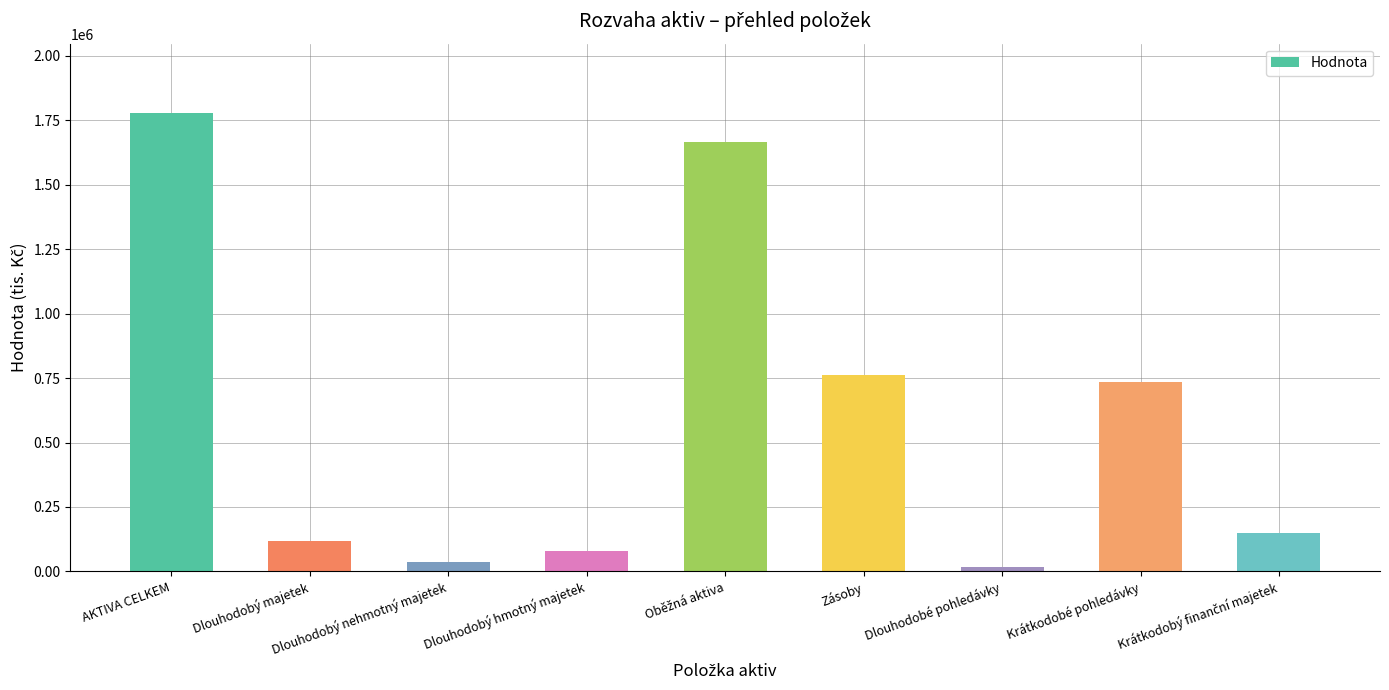

What is the difference between the maximum and minimum values?

1762711.5